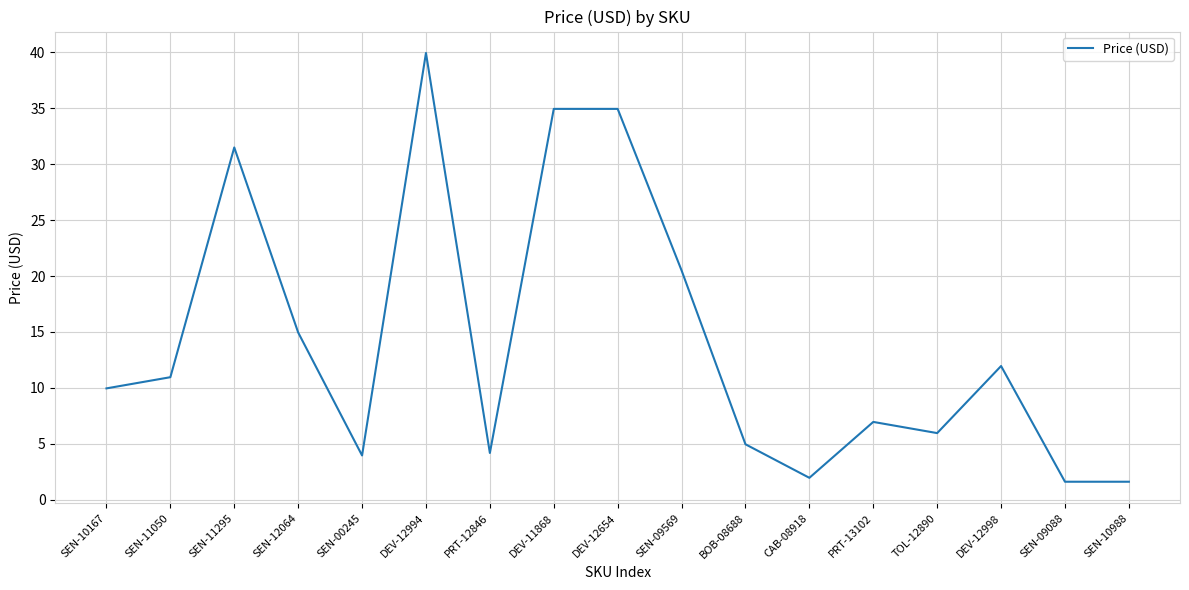

Where is the first local maximum?

SEN-11295